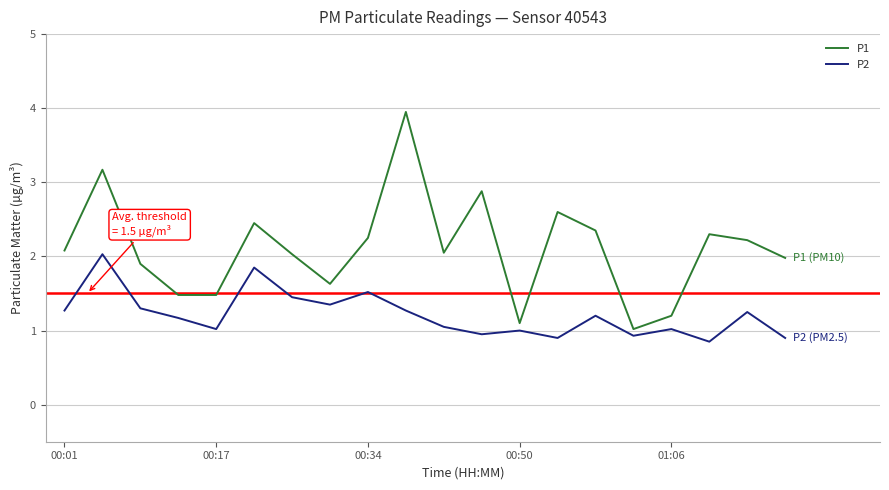

True or false: P1 has a value of 0.4 at 01:06.

False